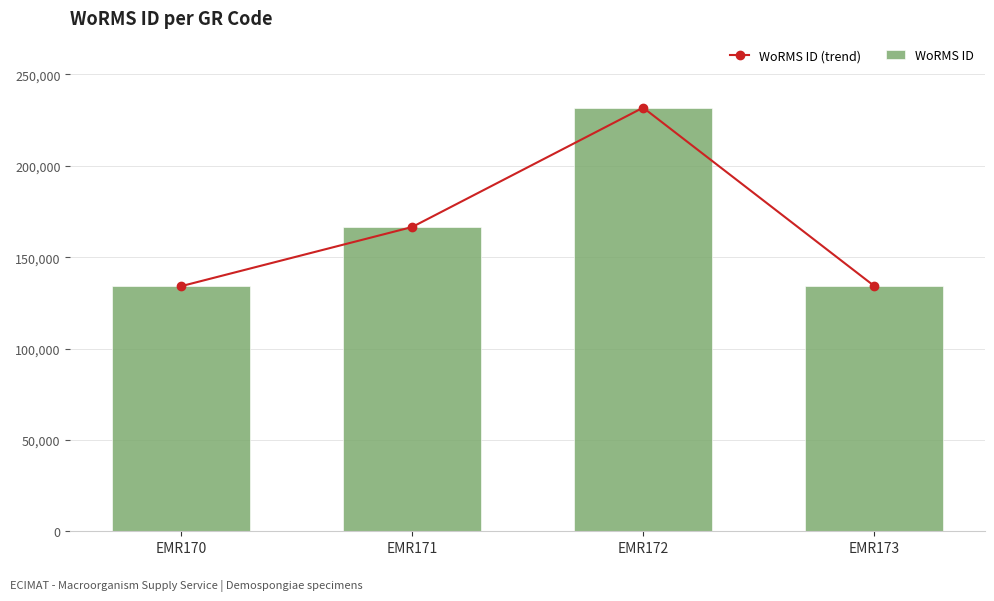

What is the value of the WoRMS ID bar at the 4th from the left?

134285